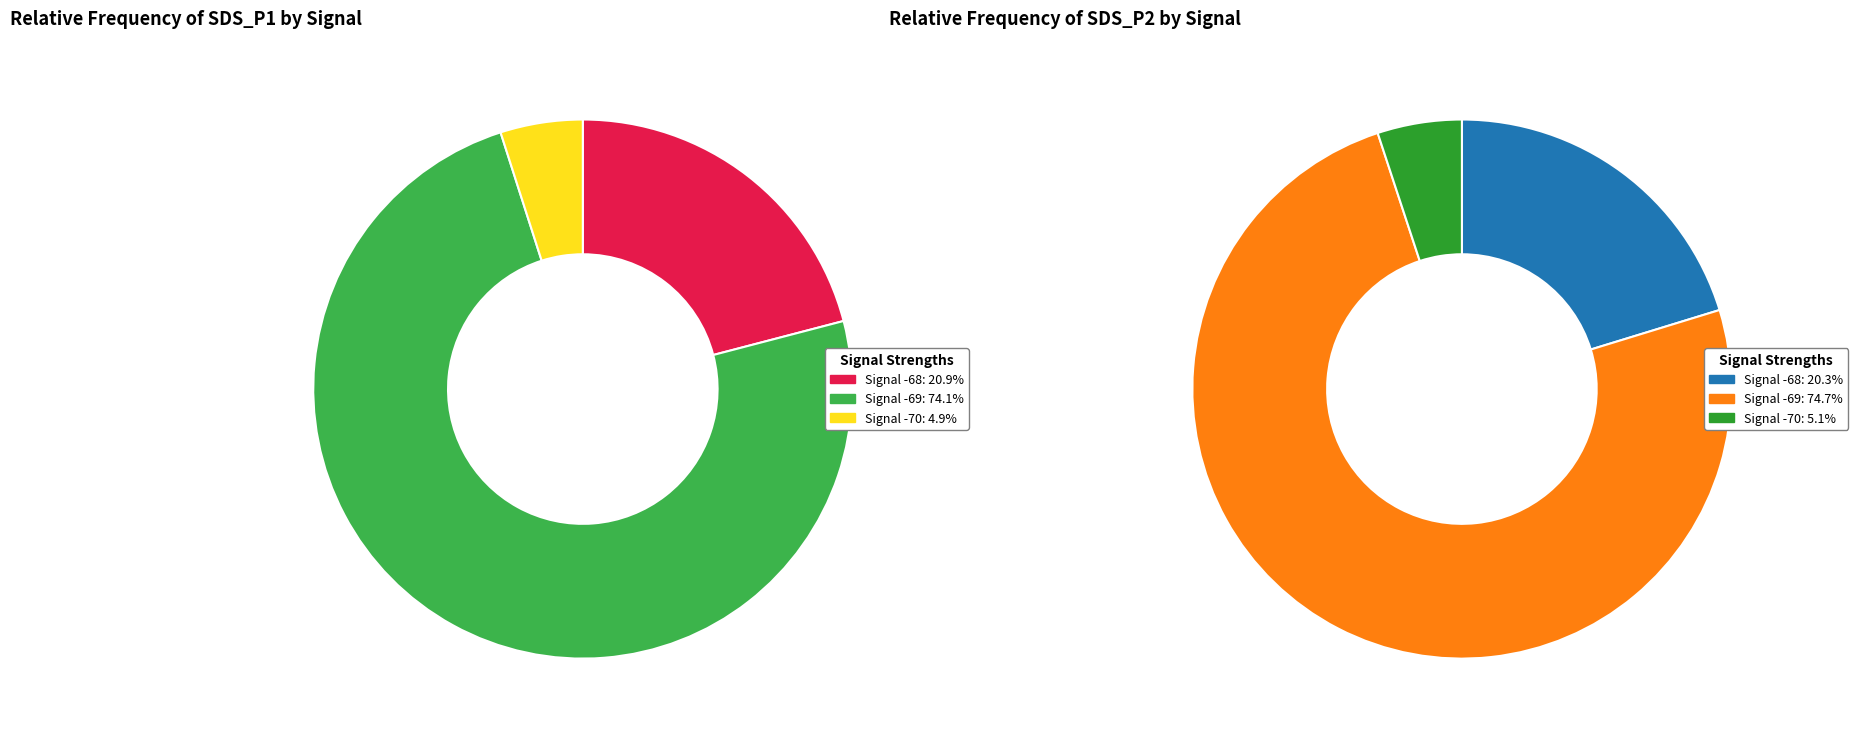

Rank the series by their average value, from lowest to highest.

SDS_P2, SDS_P1